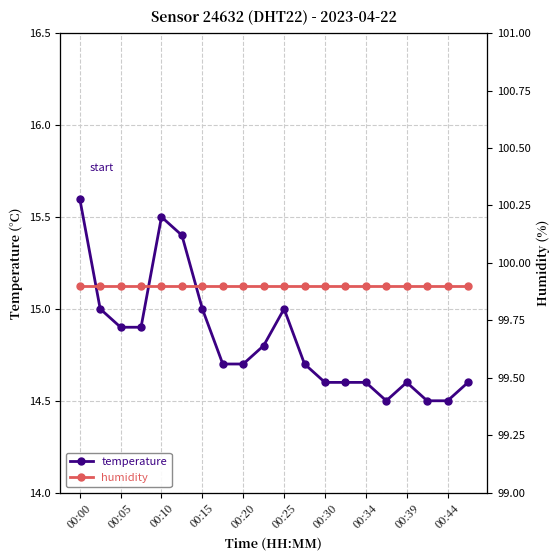

Which series has the widest spread of values?

temperature